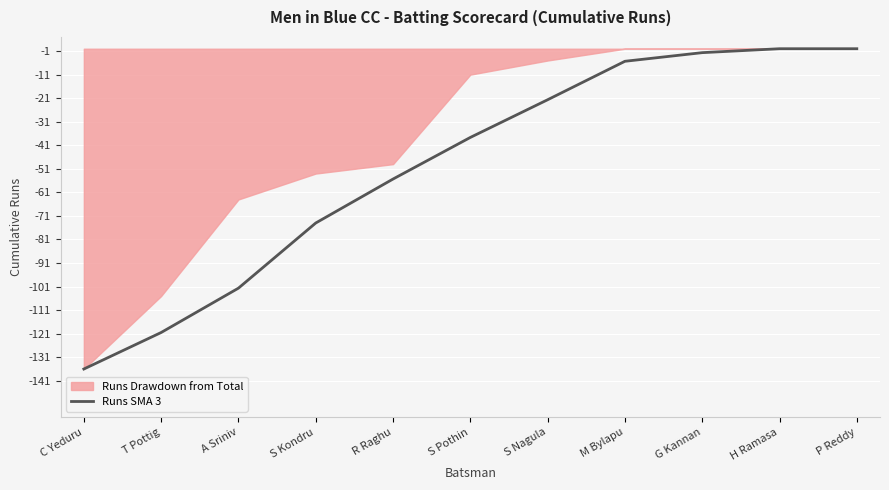

The value at S Nagula is -21.7. True or false?

True